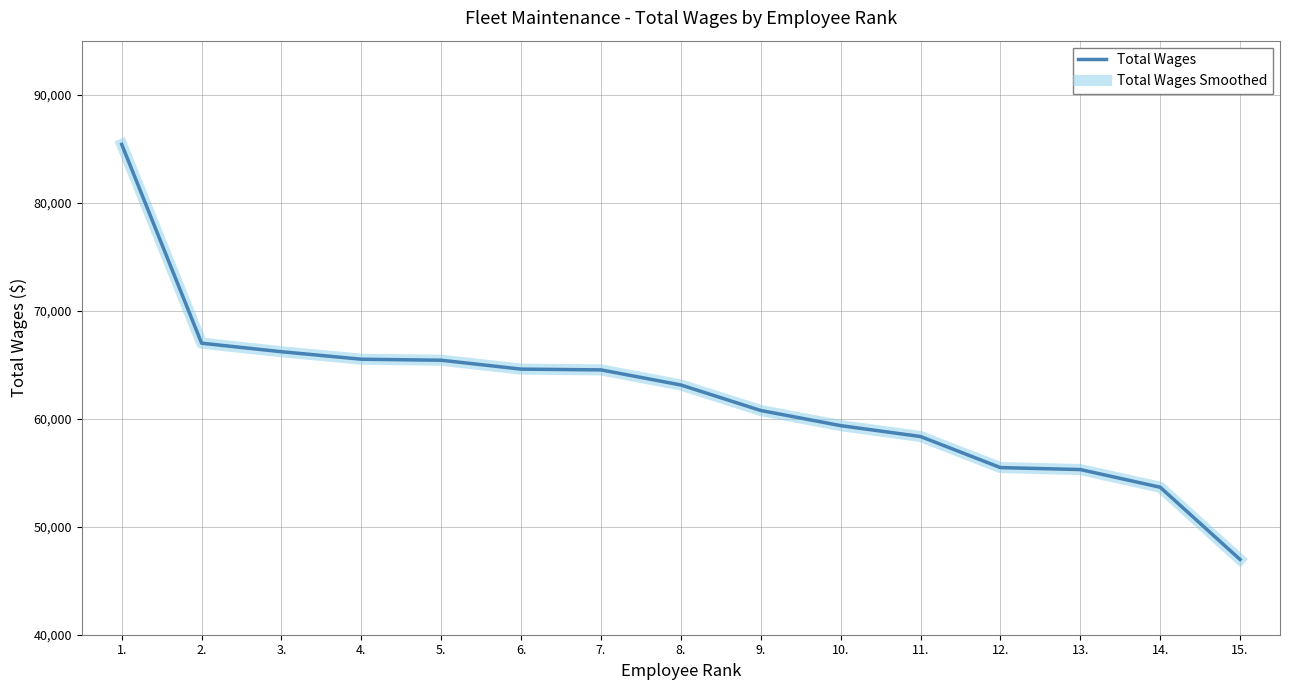

Does the chart display data point markers on the line(s)?

No